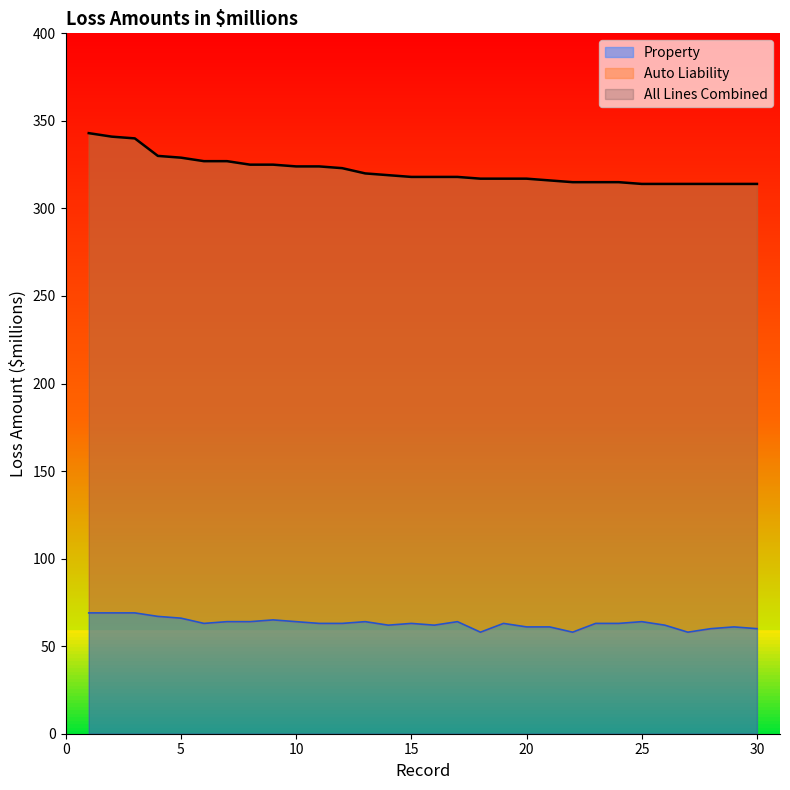

What is the minimum value for All Lines Combined?

314